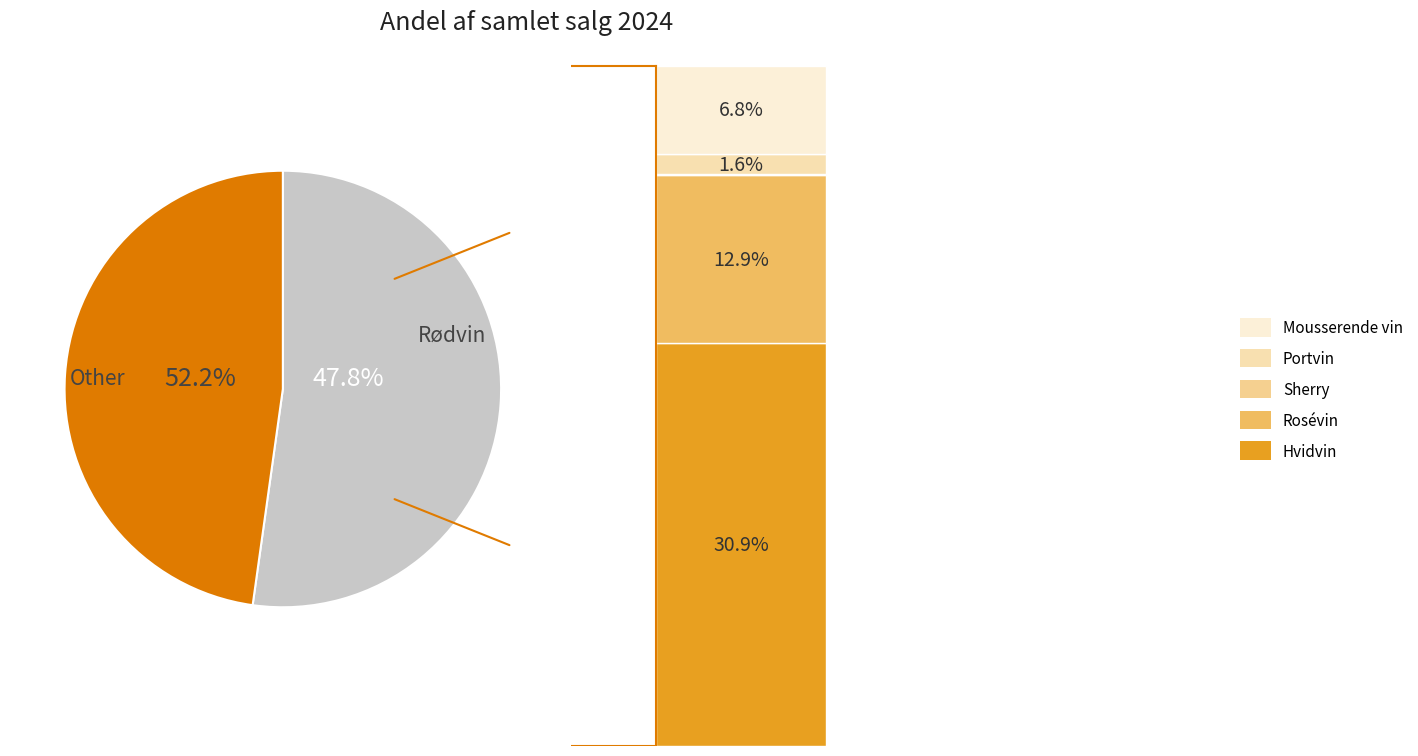

Count the number of slices in the pie.

6